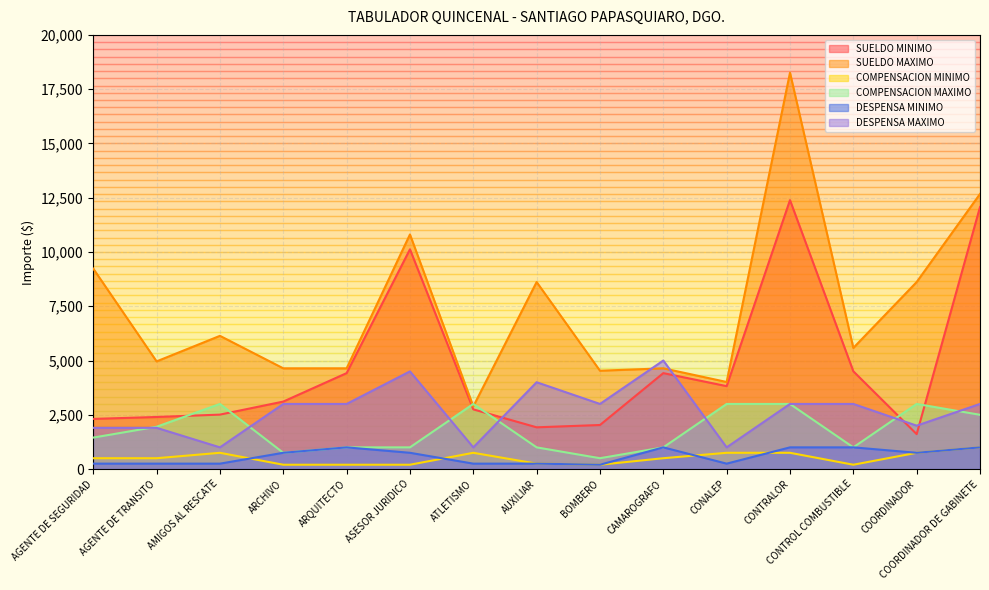

Which has a higher value, CONTROL COMBUSTIBLE or AGENTE DE TRANSITO?

CONTROL COMBUSTIBLE